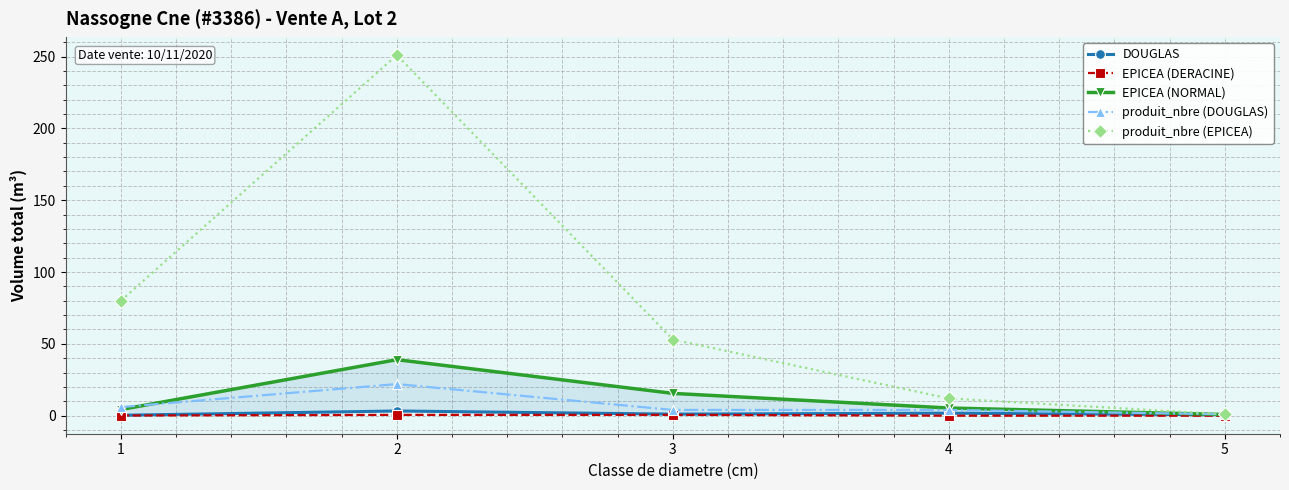

What is the difference between the maximum and minimum values in the produit_nbre (DOUGLAS) series?

21.0